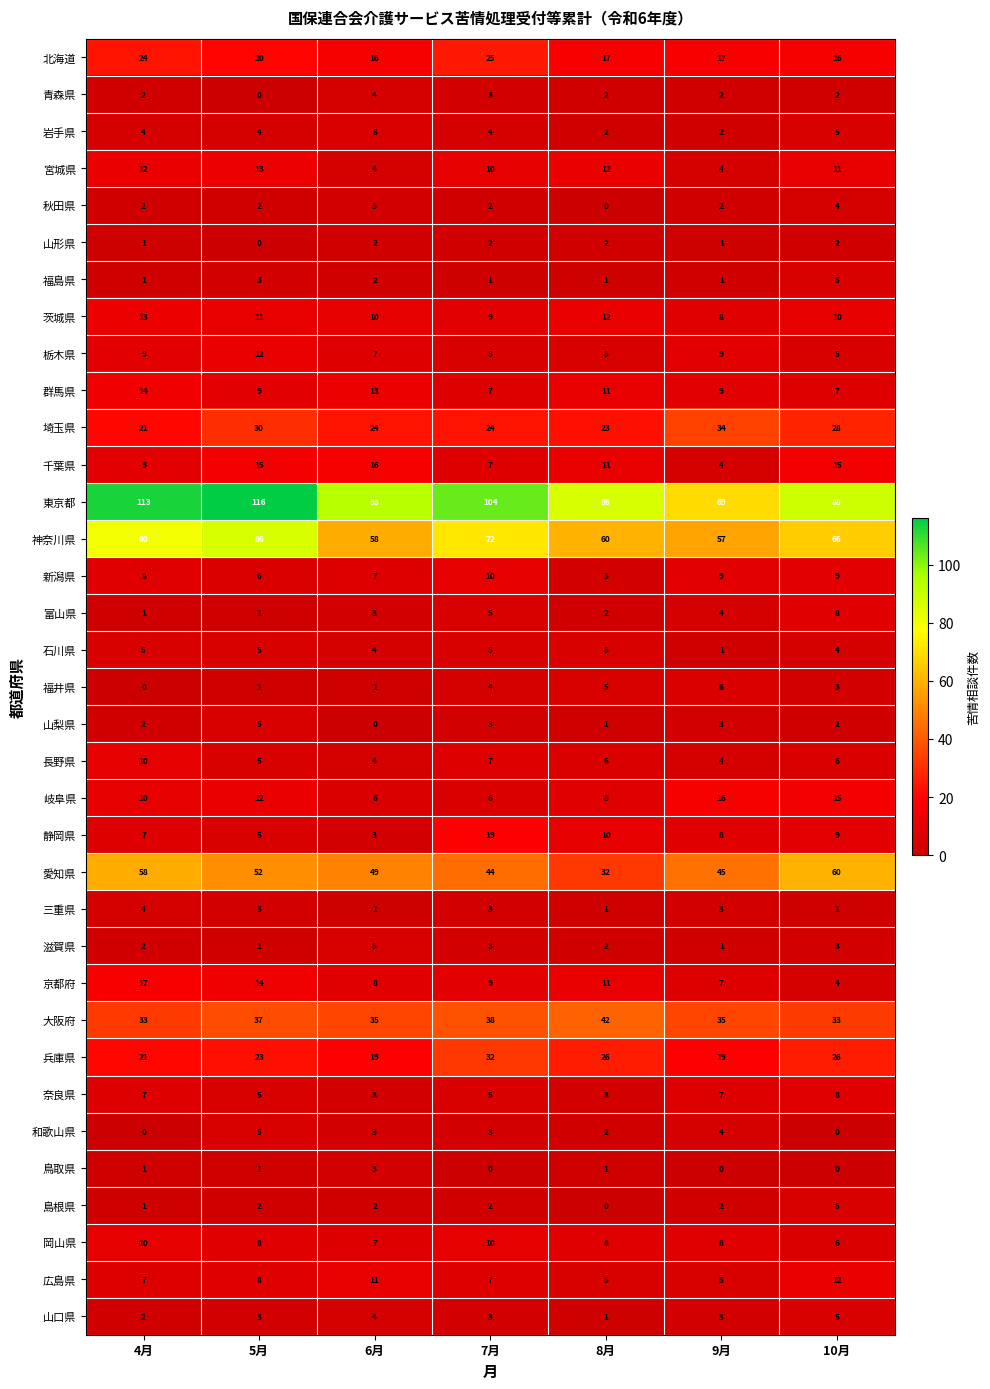

What is the difference between the 東京都 values at 4月 and 9月?

44